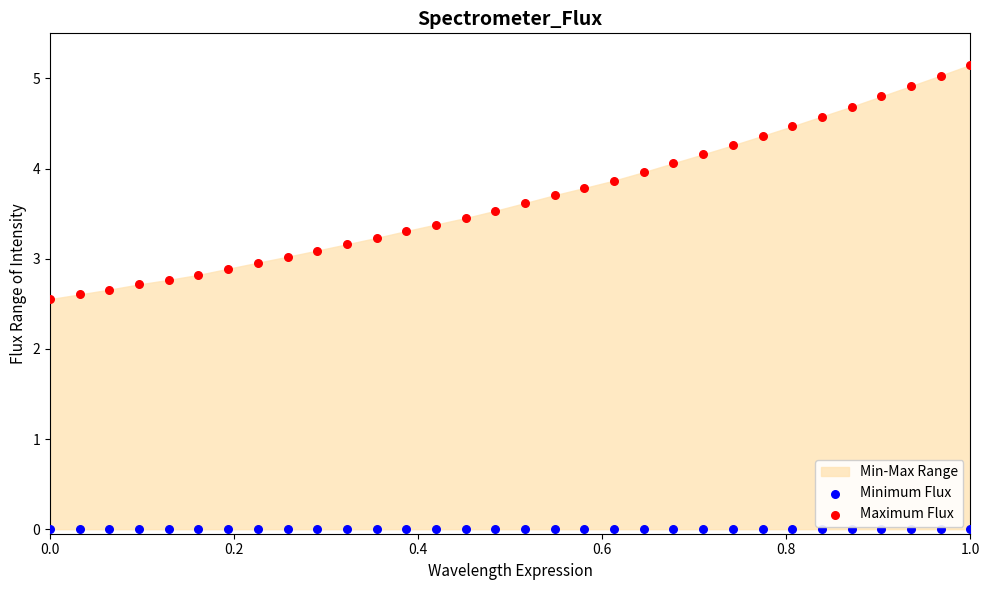

Which series contains the highest Y value?

Maximum Flux